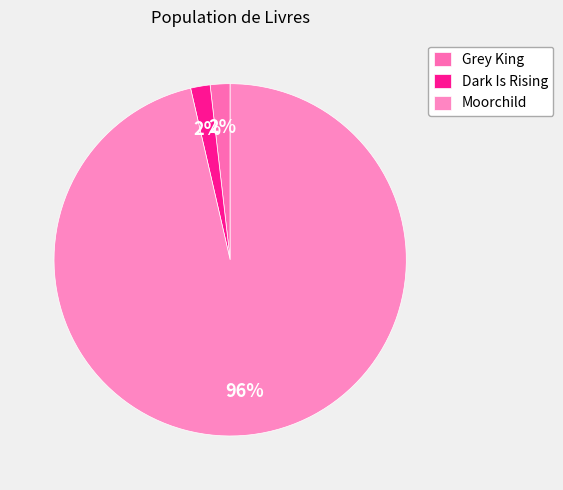

To the nearest percent, what portion does Moorchild represent?

96%